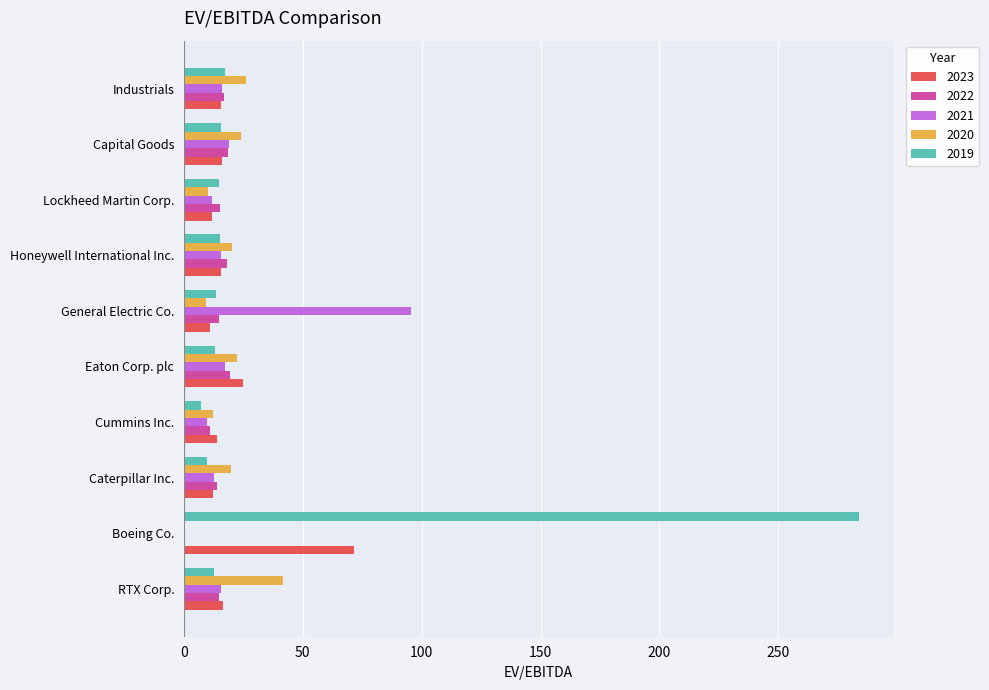

Between Boeing Co. and Lockheed Martin Corp., which series saw the biggest shift?

2019